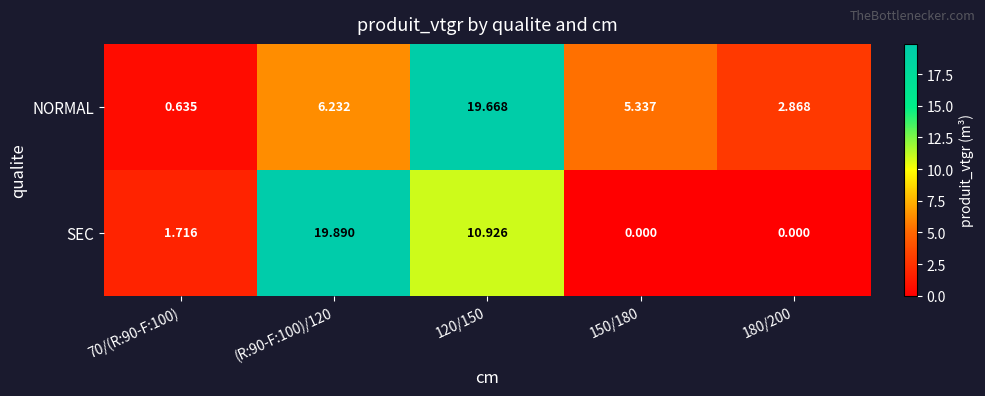

Which series has the largest total across all categories?

NORMAL